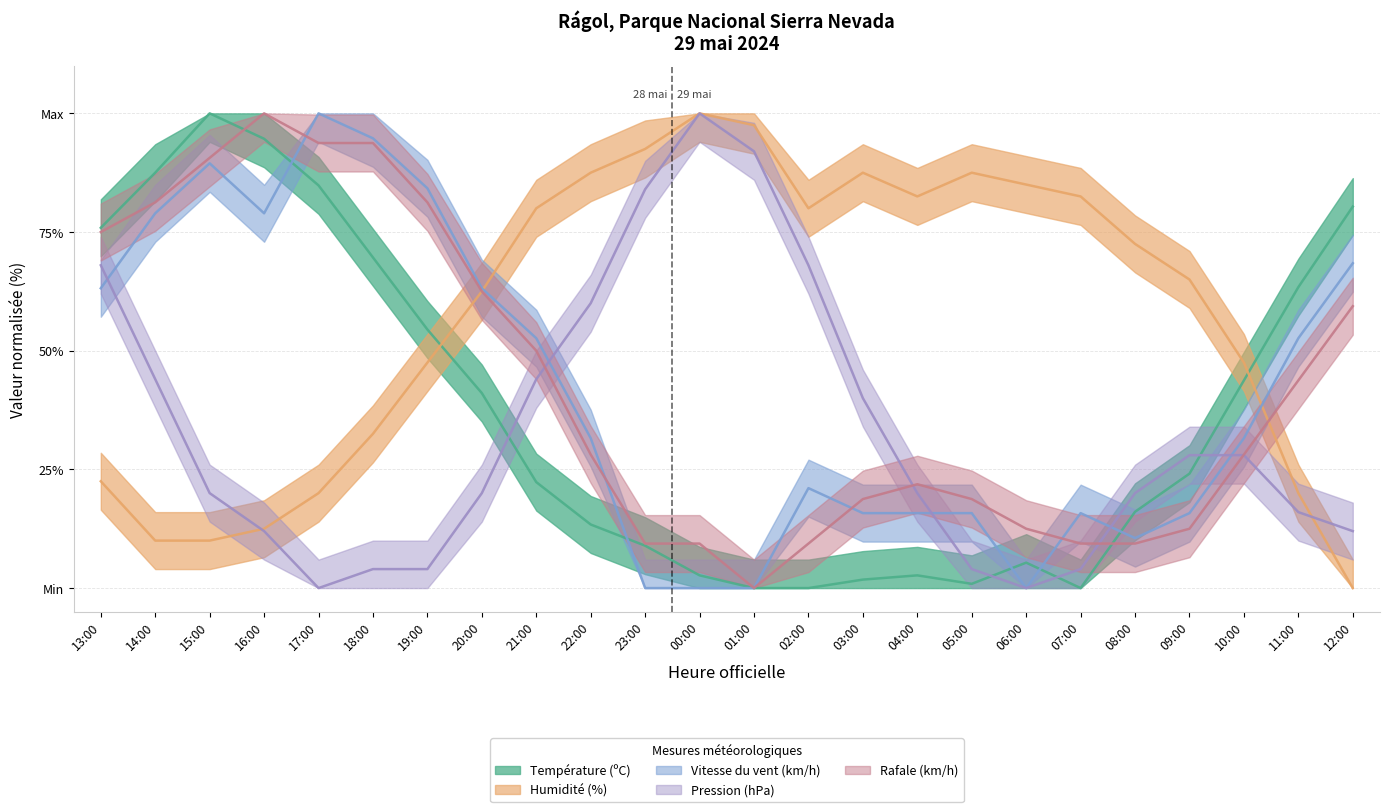

What is the value of the Vitesse du vent (km/h) point at the 8th from the left?

63.2